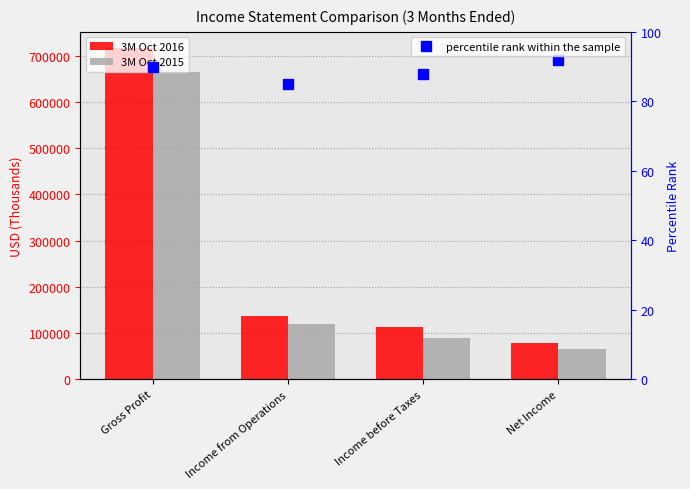

What is the sum of all 3M Oct 2016 values?

1043598